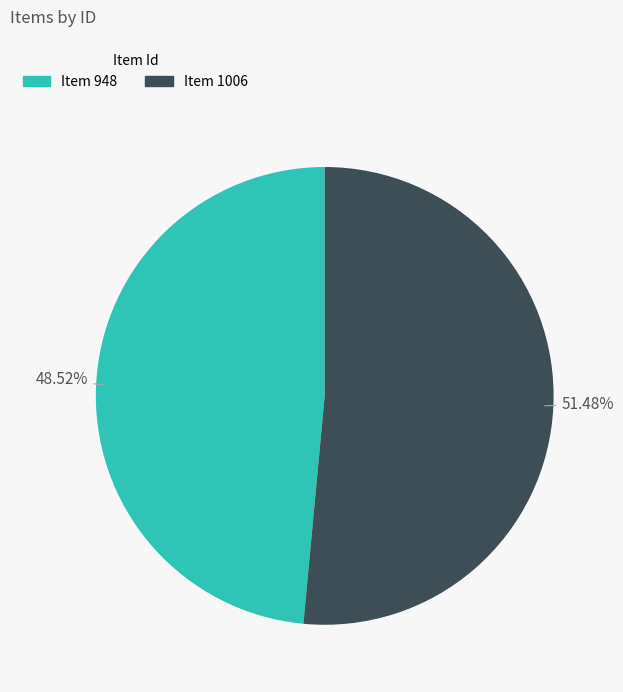

What is the majority slice?

Item 1006